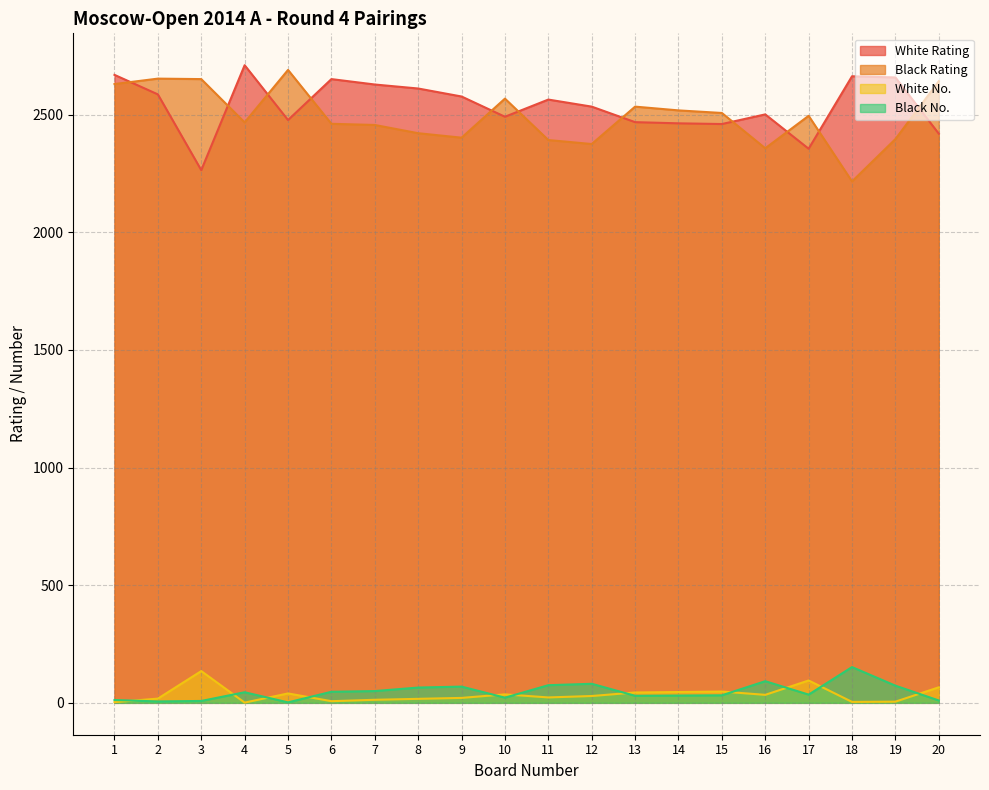

At which category does Black No. reach its first local valley?

2